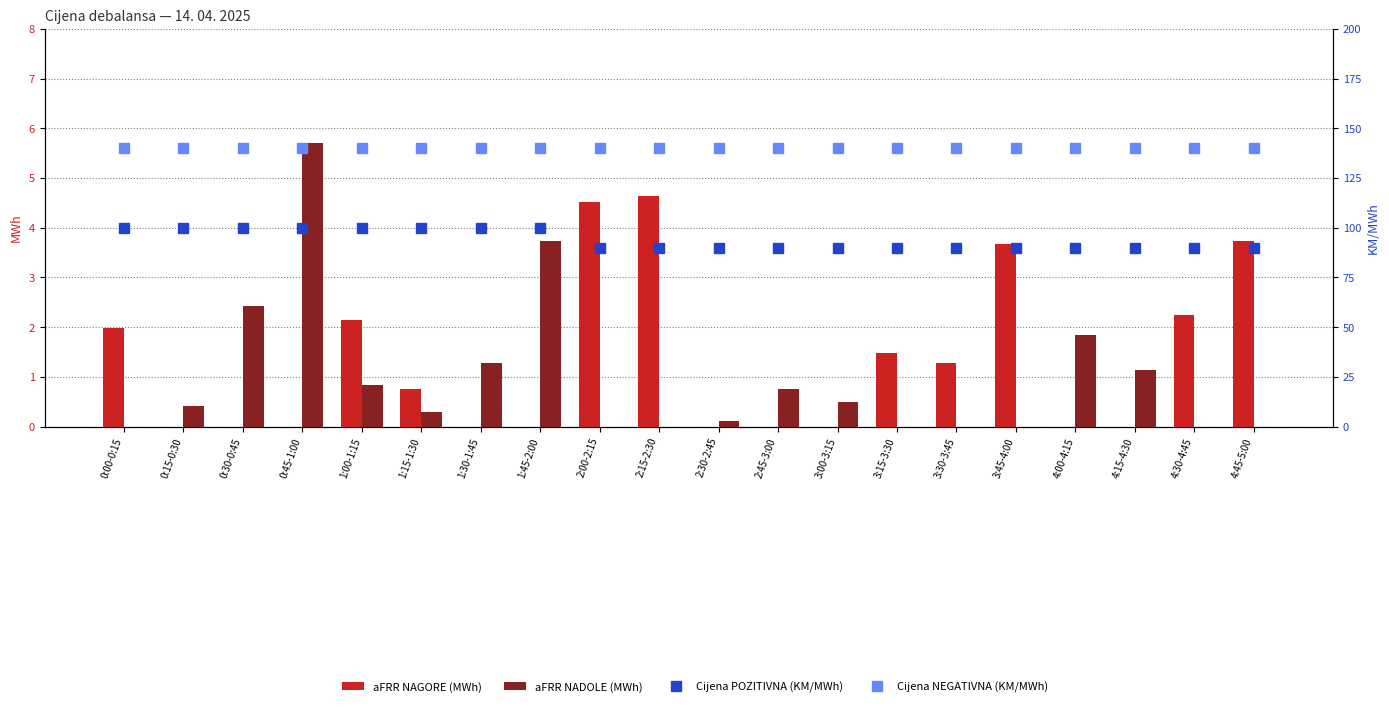

What is the label of the 16th bar from the right?

1:00-1:15